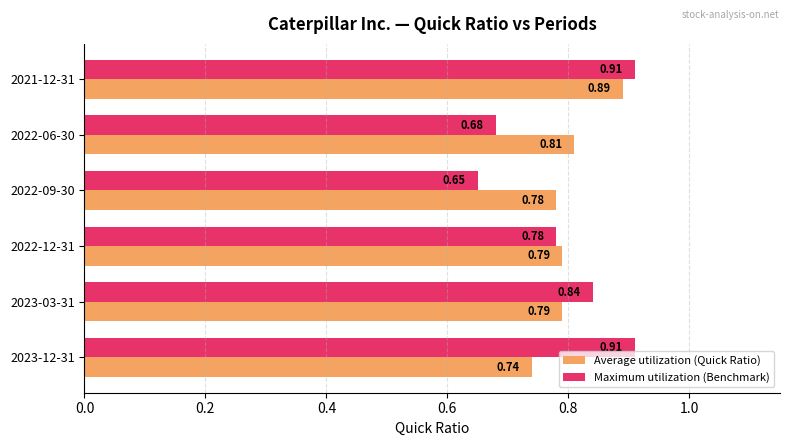

What is the total value across all series at 2022-09-30?

1.4